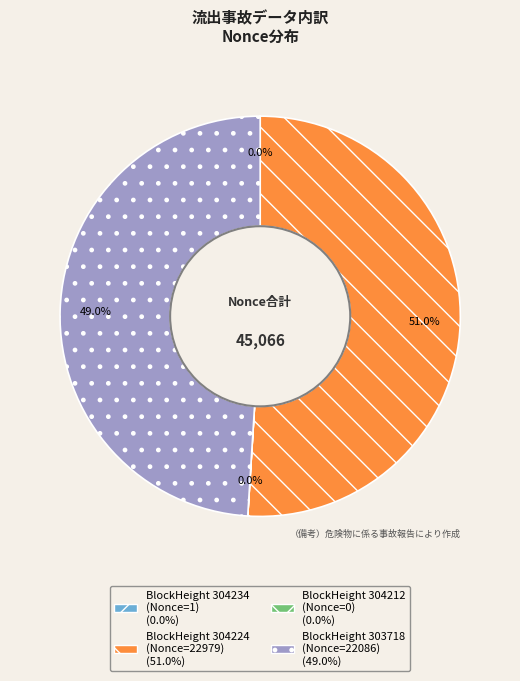

Does any single category account for the majority?

Yes